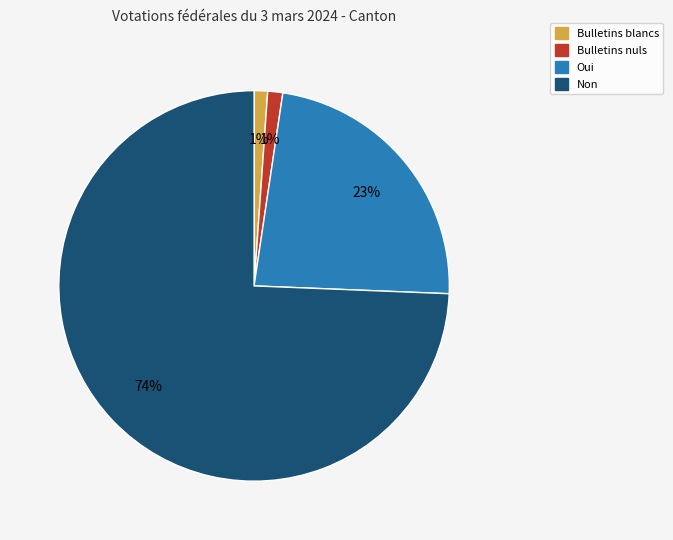

Is it true that Oui is 15% of the pie?

False